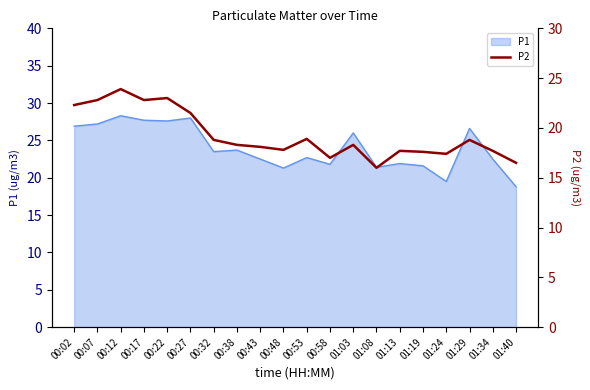

How many interior local valleys (lower than both neighbors) does the data have?

5